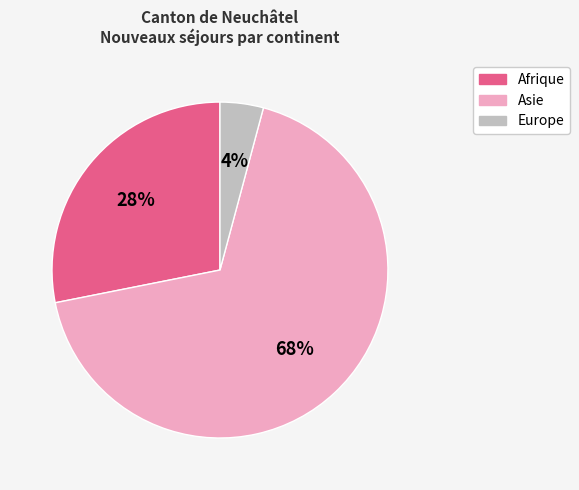

Count the number of slices in the pie.

3